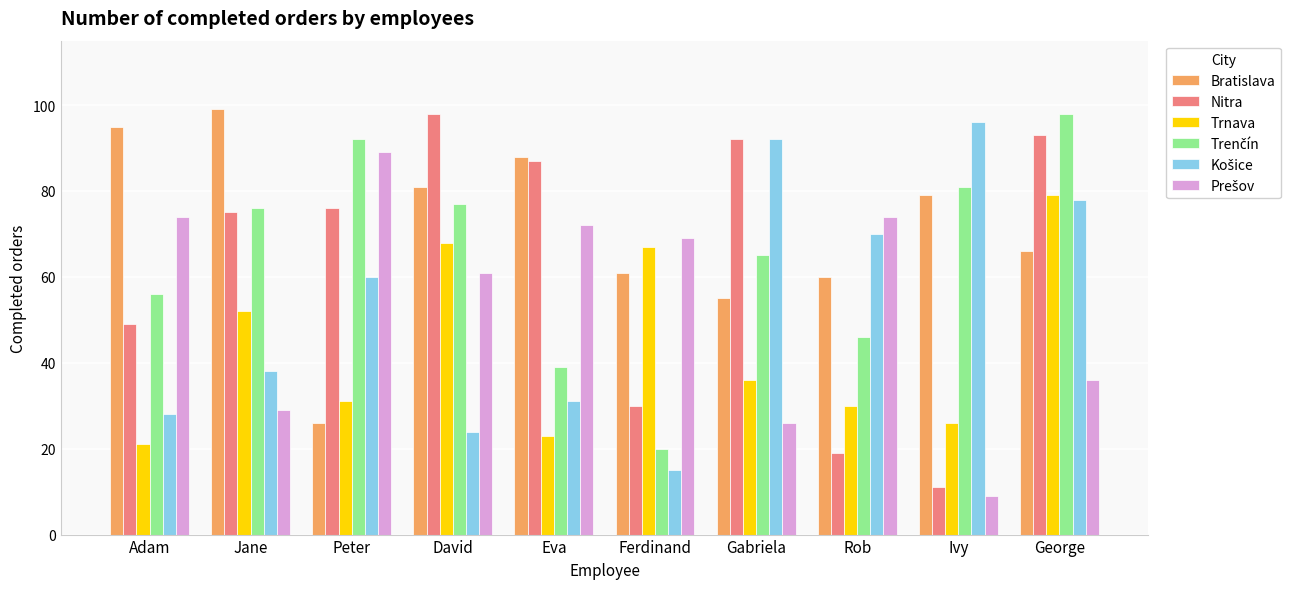

Which series has the widest spread of values?

Nitra